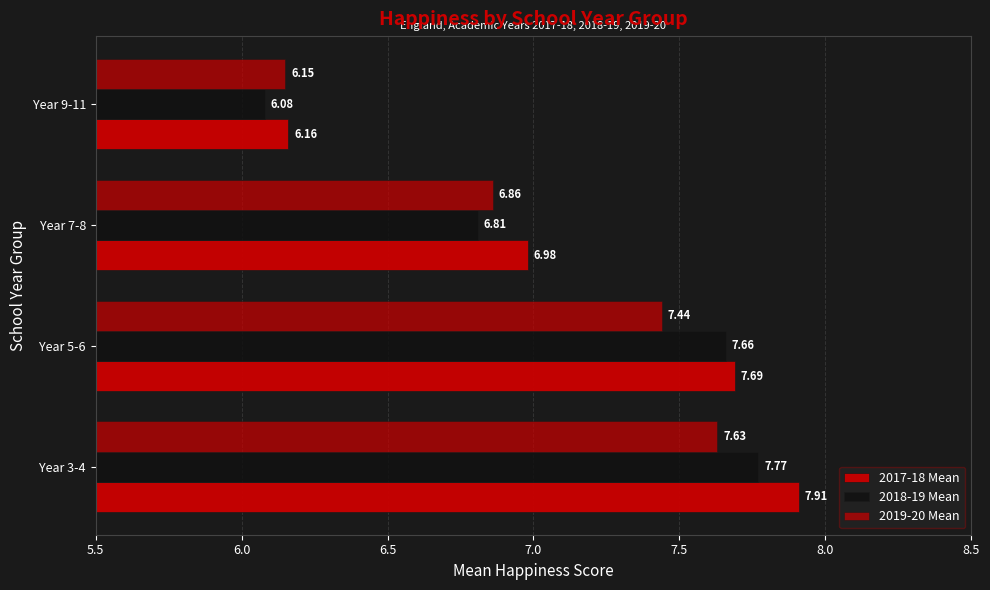

How many data points in 2019-20 Mean are less than 7?

2